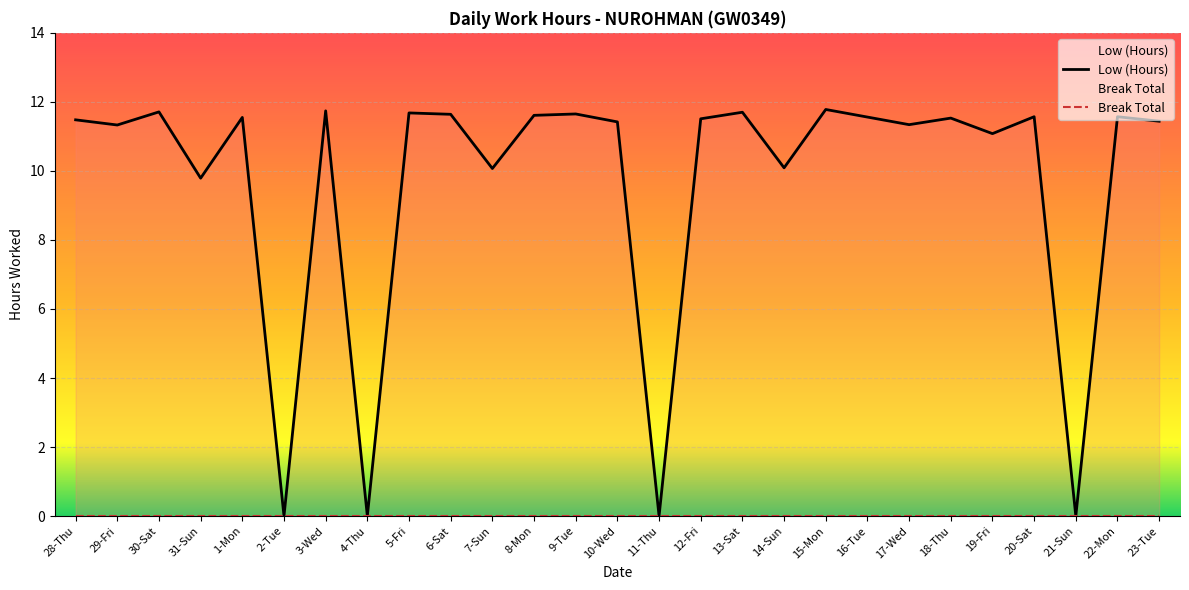

Reading right to left, list all the values displayed in this chart.

23-Tue=11.4	22-Mon=11.6	21-Sun=0.0	20-Sat=11.6	19-Fri=11.1	18-Thu=11.5	17-Wed=11.3	16-Tue=11.6	15-Mon=11.8	14-Sun=10.1	13-Sat=11.7	12-Fri=11.5	11-Thu=0.0	10-Wed=11.4	9-Tue=11.7	8-Mon=11.6	7-Sun=10.1	6-Sat=11.6	5-Fri=11.7	4-Thu=0.0	3-Wed=11.7	2-Tue=0.0	1-Mon=11.6	31-Sun=9.8	30-Sat=11.7	29-Fri=11.3	28-Thu=11.5